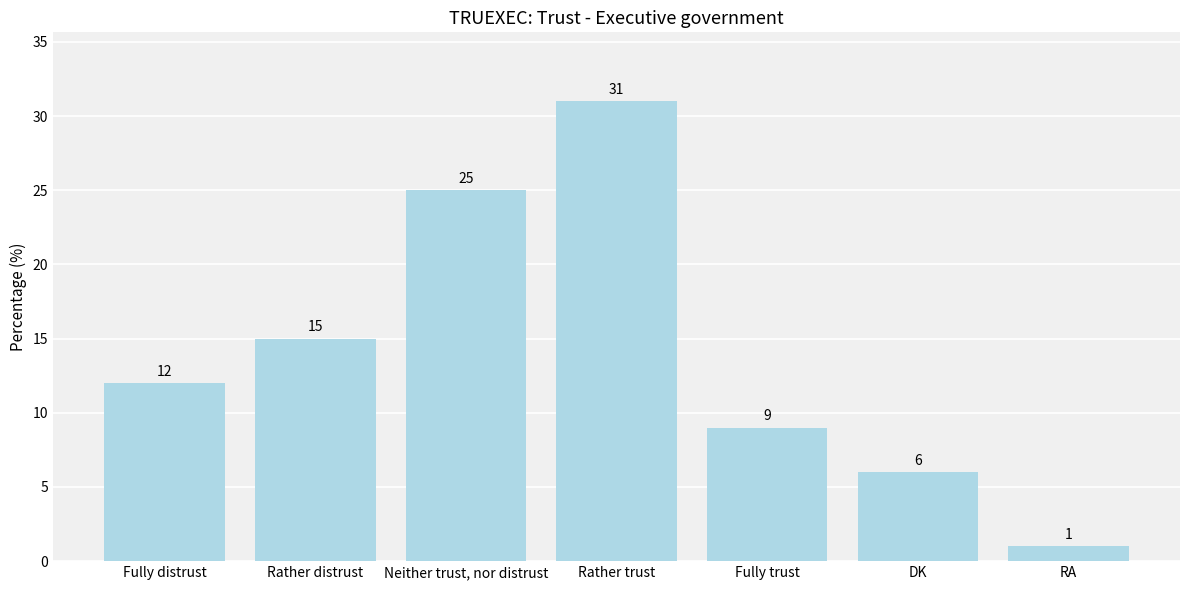

What is the label of the 4th bar from the left?

Rather trust